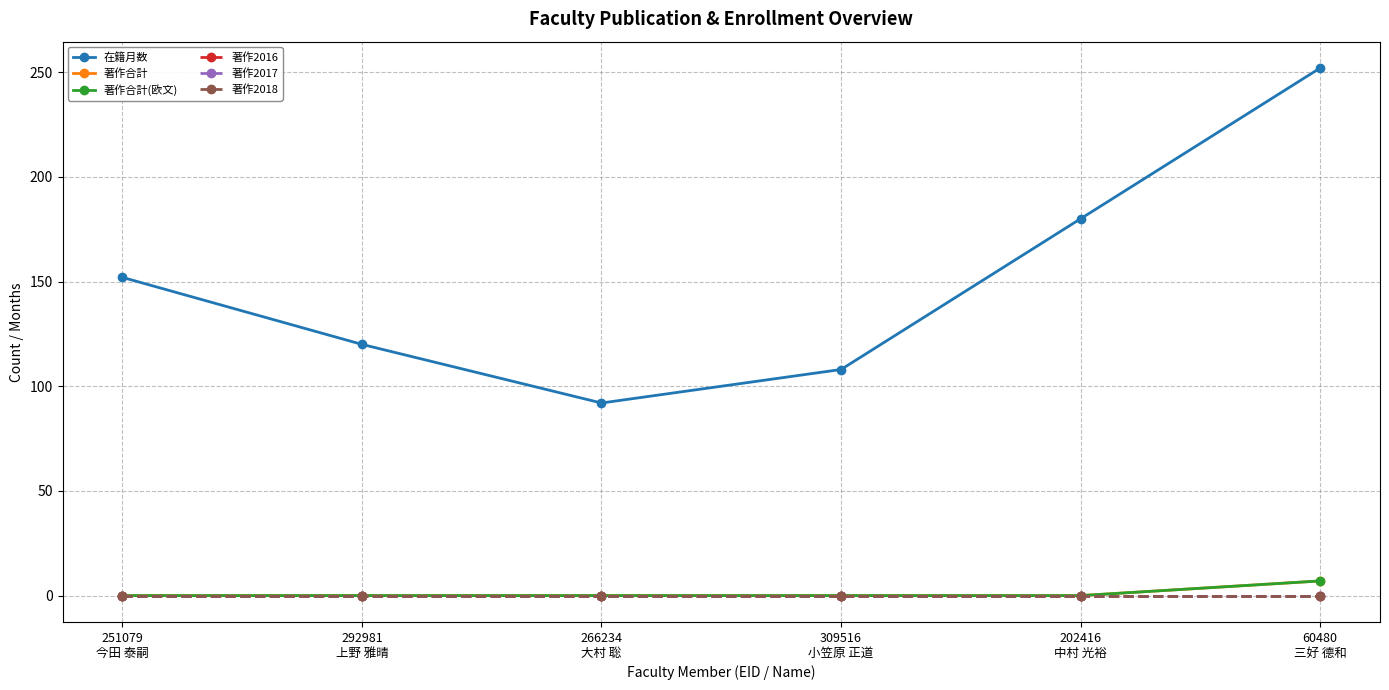

At 60480
三好 德和, list the series in order from largest to smallest.

在籍月数, 著作合計, 著作合計(欧文), 著作2016, 著作2017, 著作2018